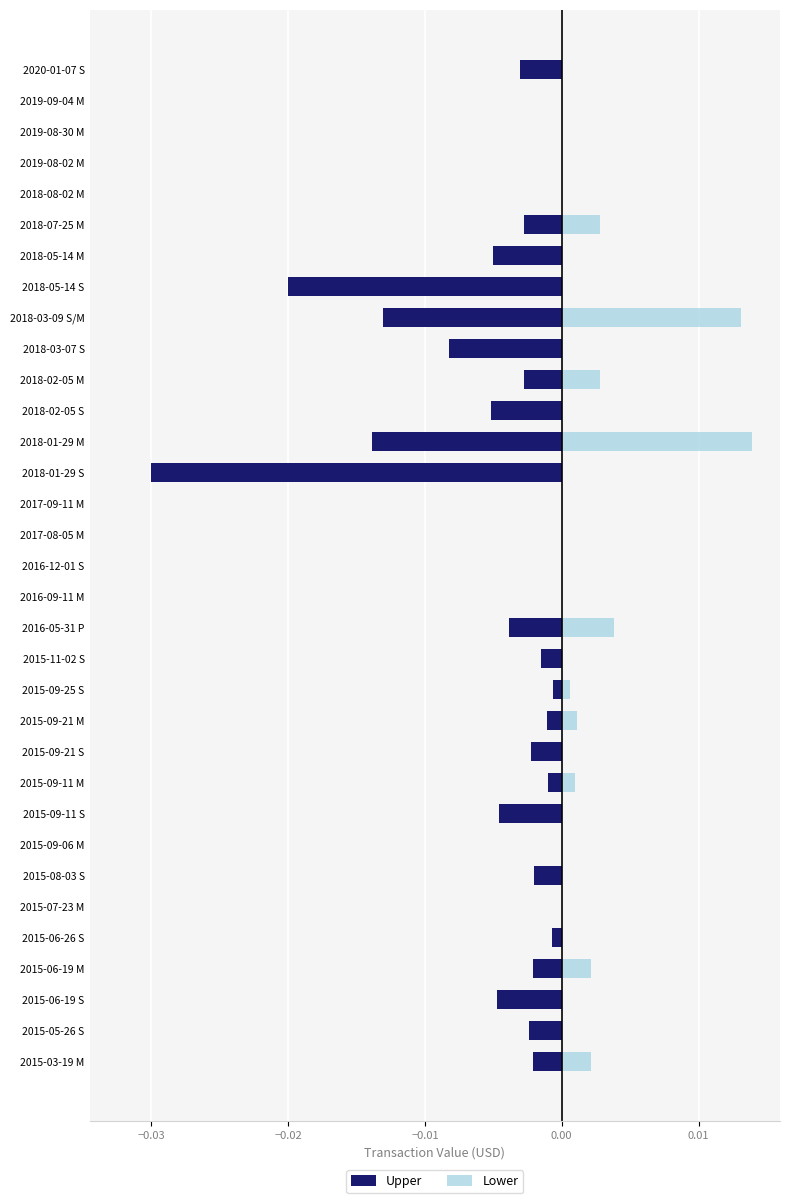

The Upper series shows -0.0 at 2018-02-05 M. True or false?

False